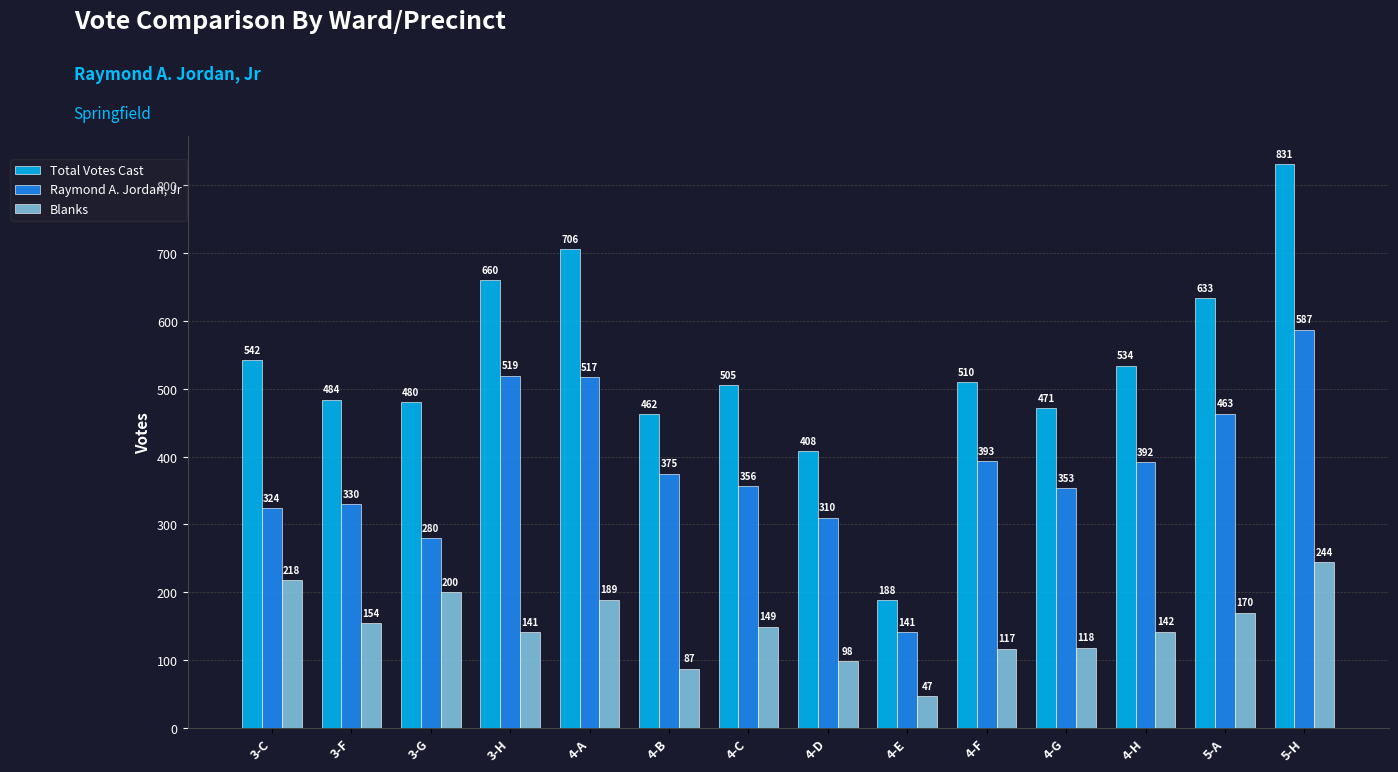

How many bars are there in each group?

3